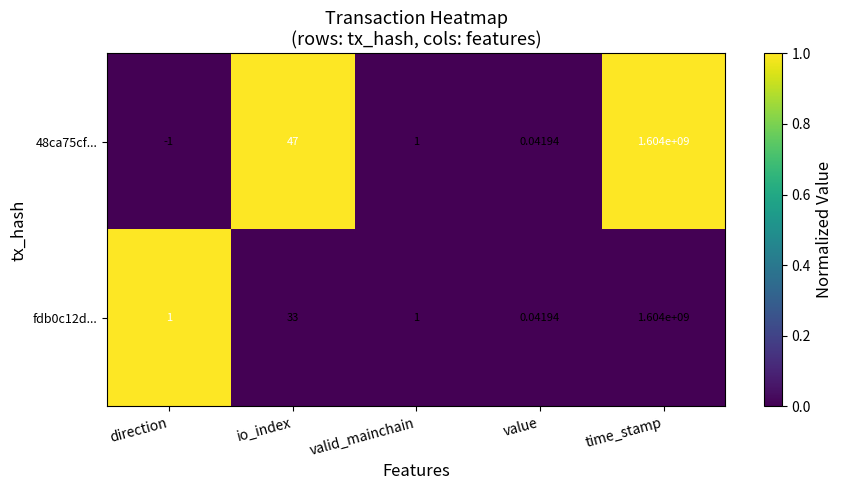

Which category has the highest value across all series?

time_stamp